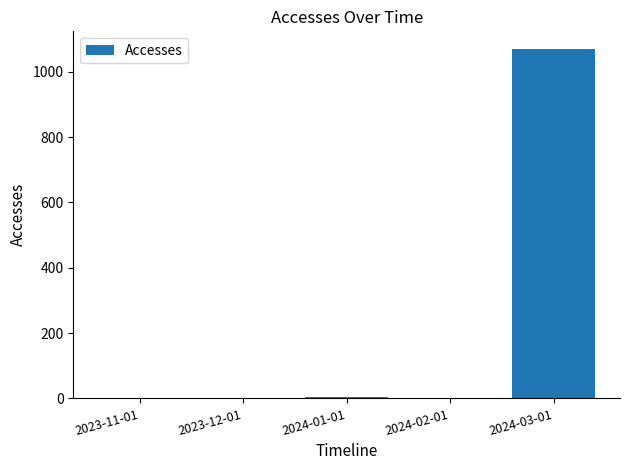

Which category has the highest value across all series?

2024-03-01